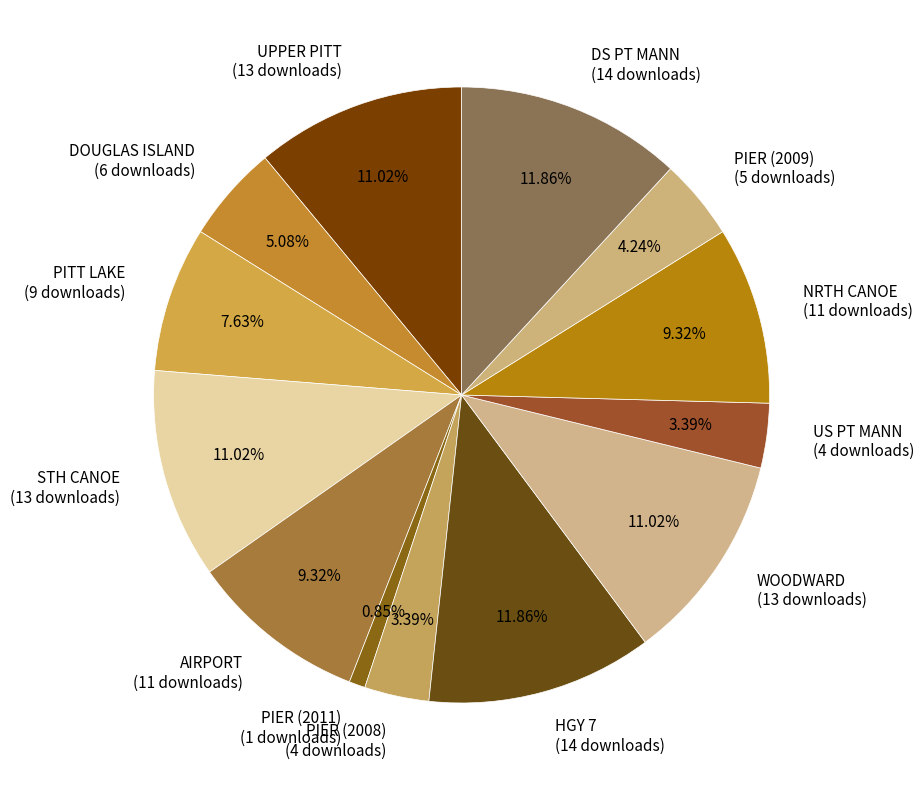

How many slices are in this pie chart?

13